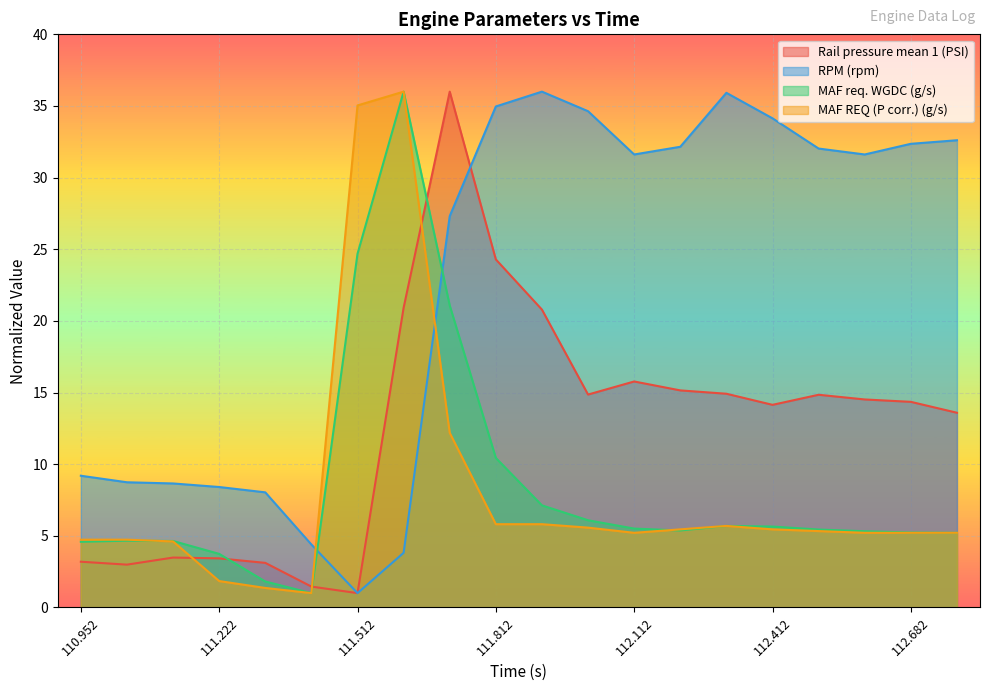

True or false: Rail pressure mean 1 (PSI) and MAF REQ (P corr.) (g/s) intersect in this chart.

True